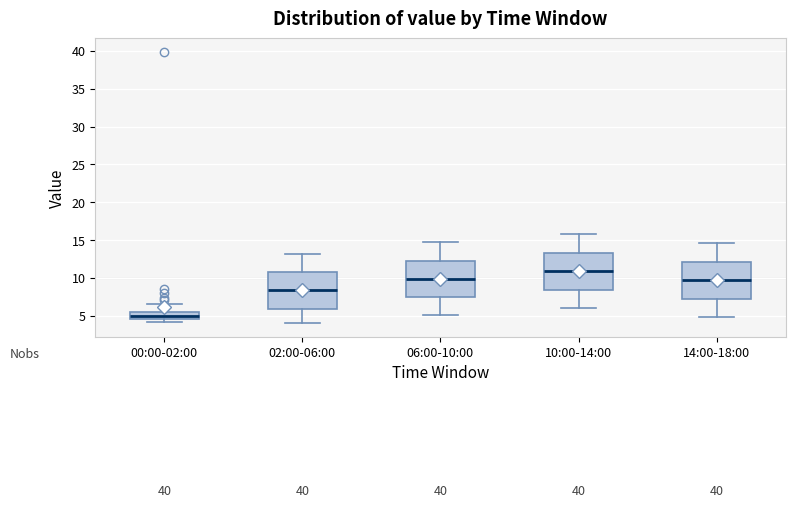

Where does the upper whisker of the box for 06:00-10:00 end on the y-axis? The values are not printed on the chart, so give them approximately, as read against the axis.

15.0